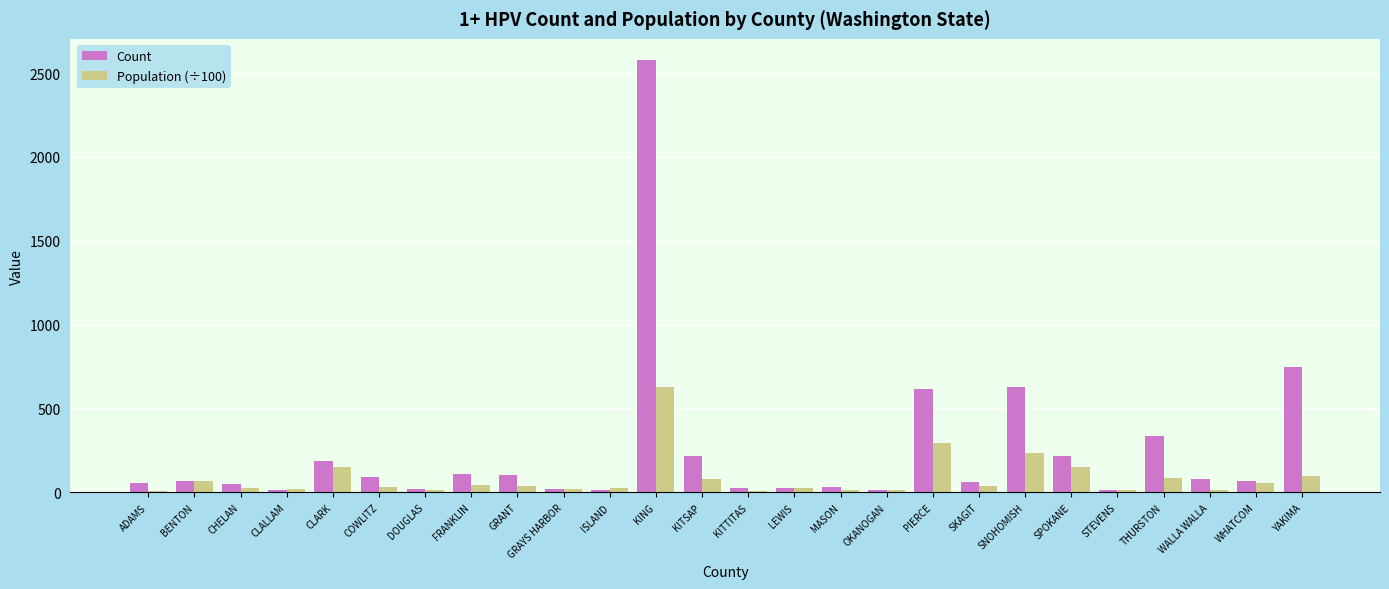

What are all the series names shown in the legend?

Count, Population (÷100)